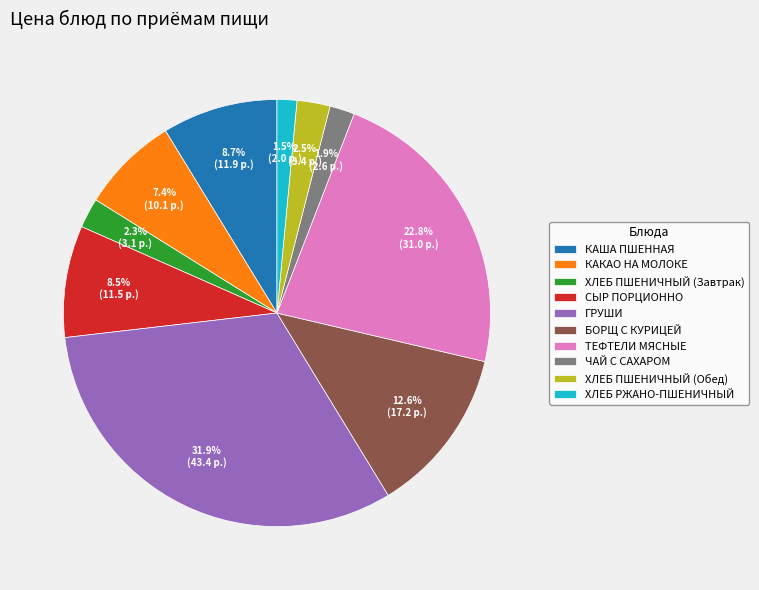

Which category has the biggest portion of the pie?

ГРУШИ